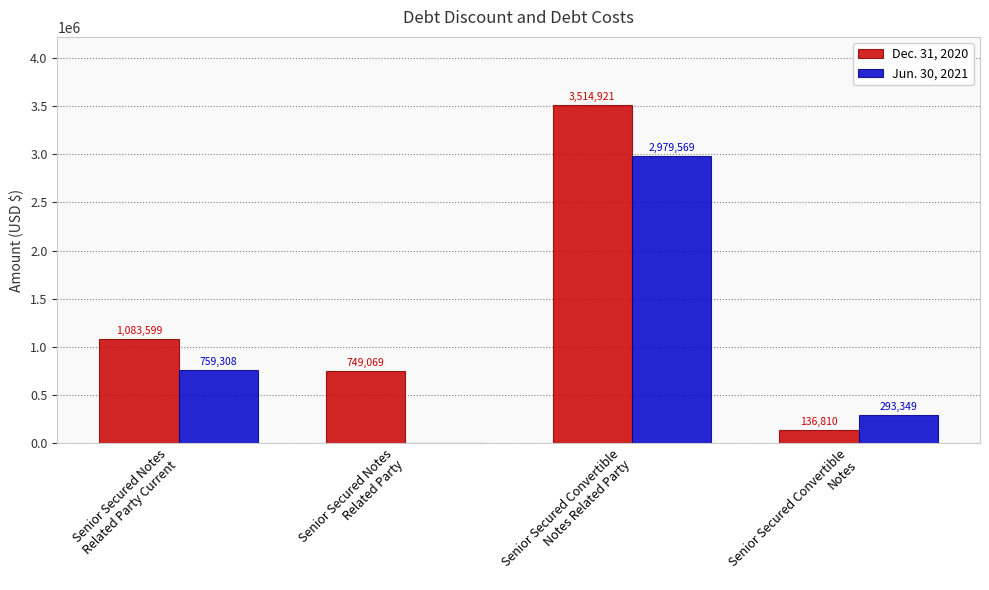

Where is Jun. 30, 2021 nearest to the value 1489784?

Senior Secured Notes
Related Party Current